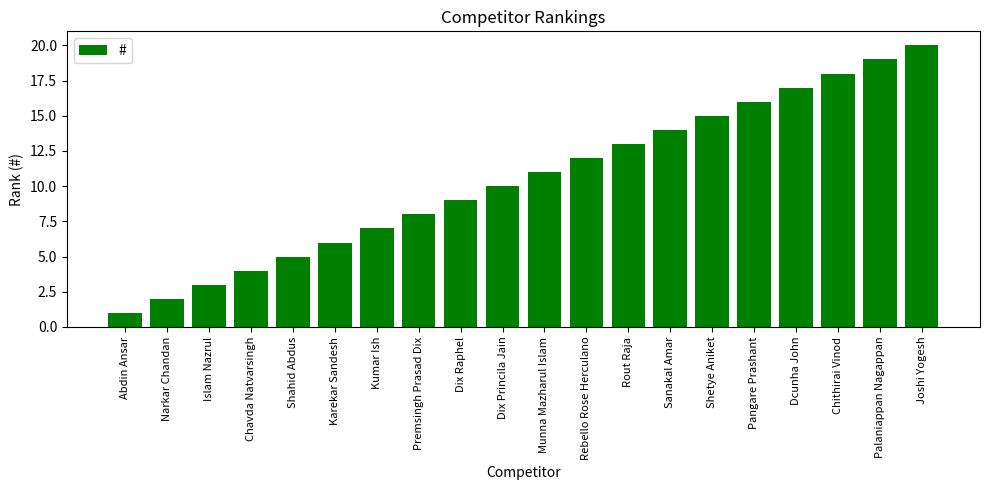

Is it true that the value at Joshi Yogesh is 10?

False